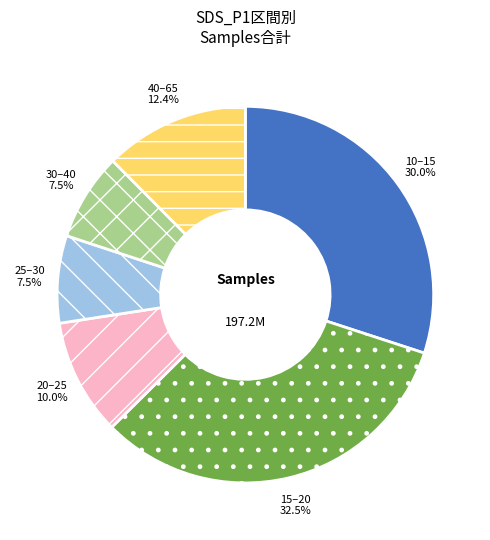

To the nearest percent, what is the average slice percentage?

17%